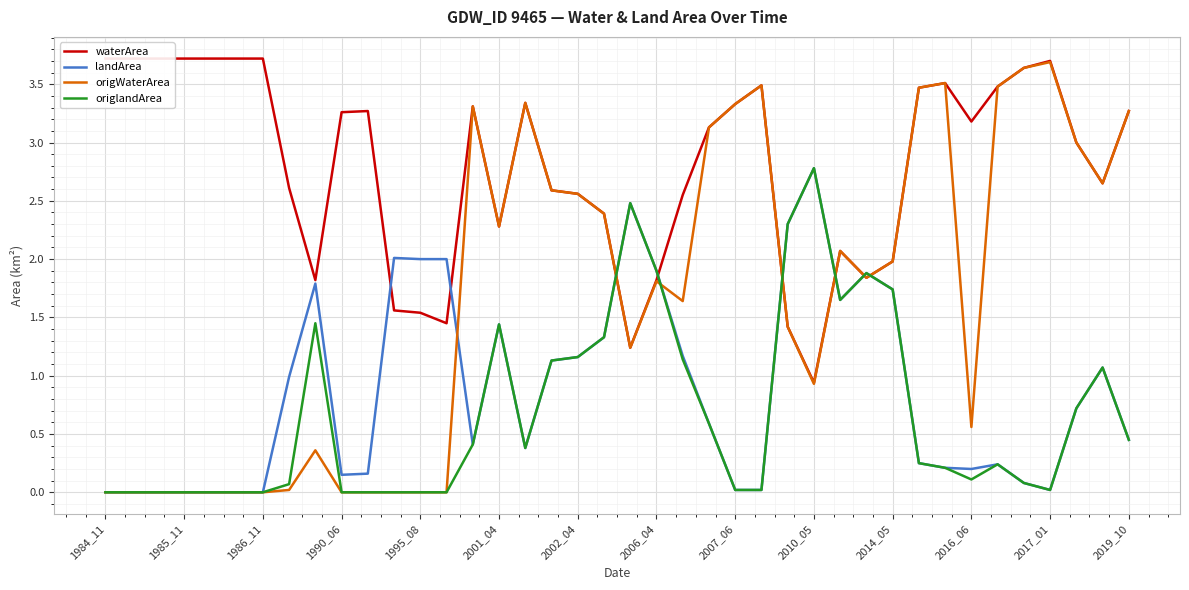

At 38, list the series in order from largest to smallest.

waterArea, origWaterArea, landArea, origlandArea